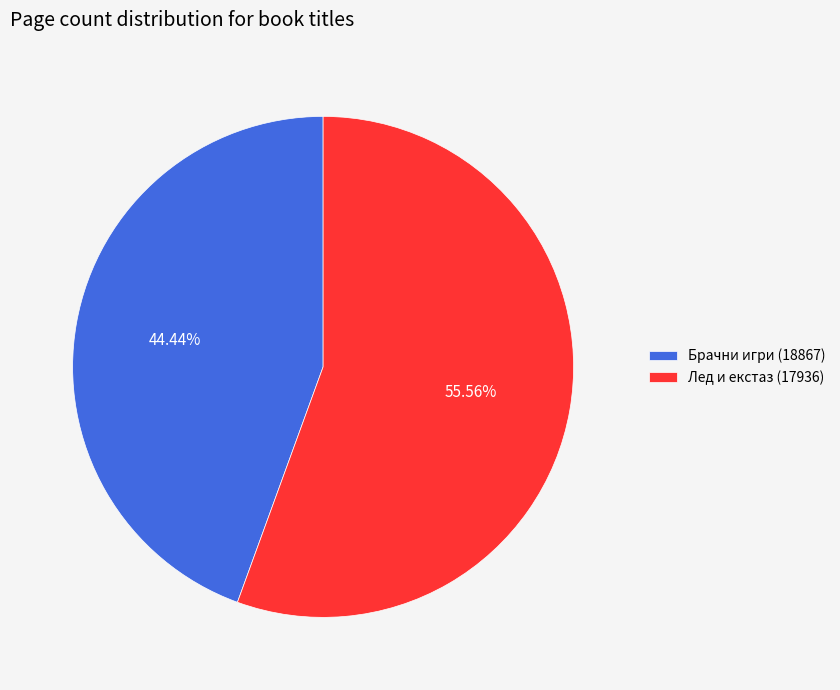

True or false: Брачни игри (18867) accounts for 39% of the total.

False